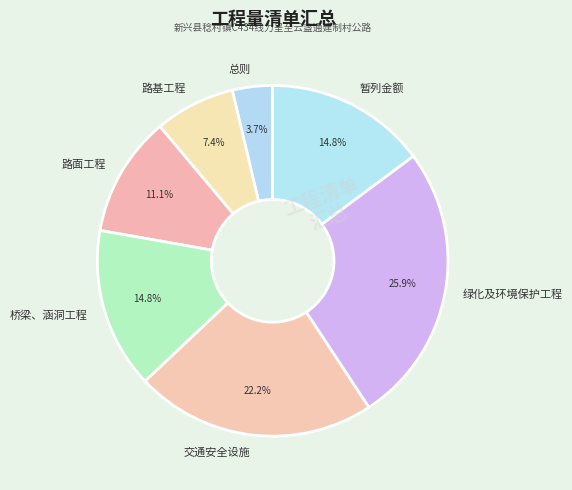

What is the ratio of the value at 总则 to the value at 绿化及环境保护工程?

0.1